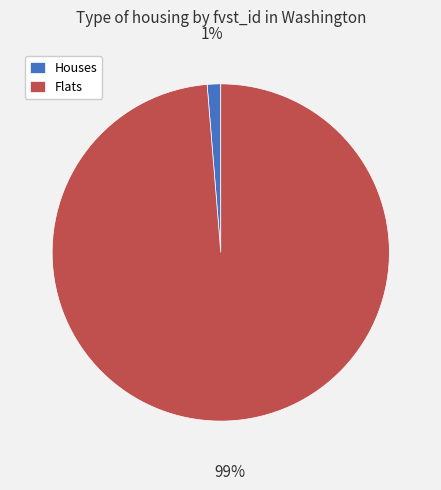

Is it true that Flats is 99% of the pie?

True